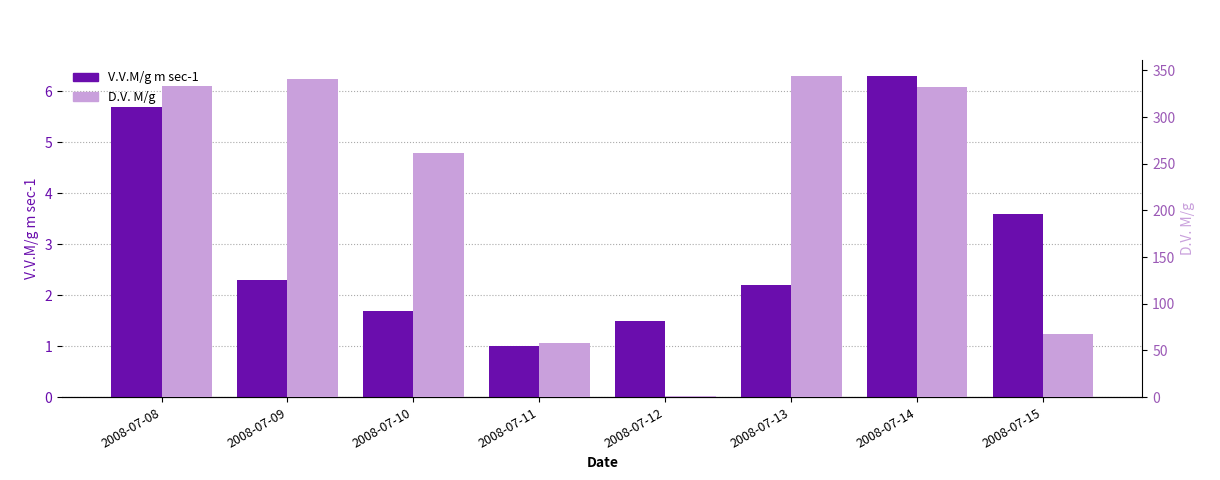

Is the value of D.V. M/g at 2008-07-10 greater than the value of V.V.M/g m sec-1 at 2008-07-10?

Yes